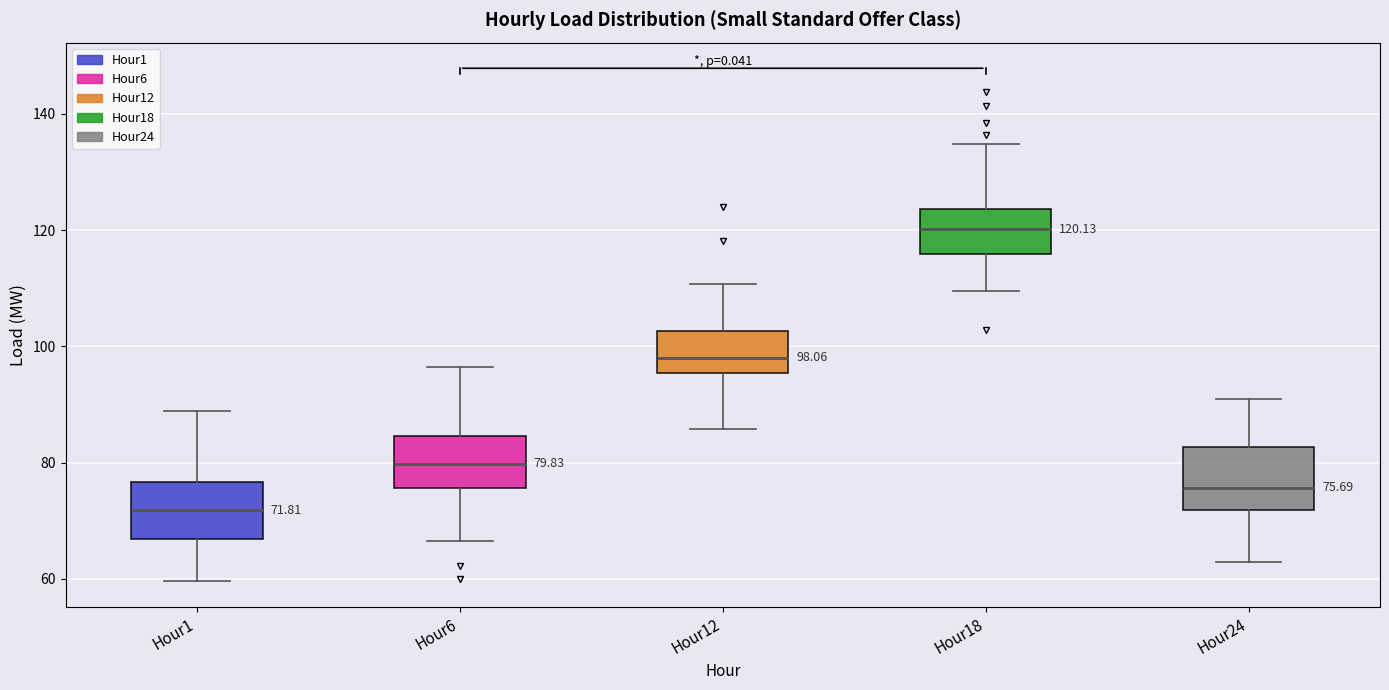

Which box's median line is the highest?

Hour18